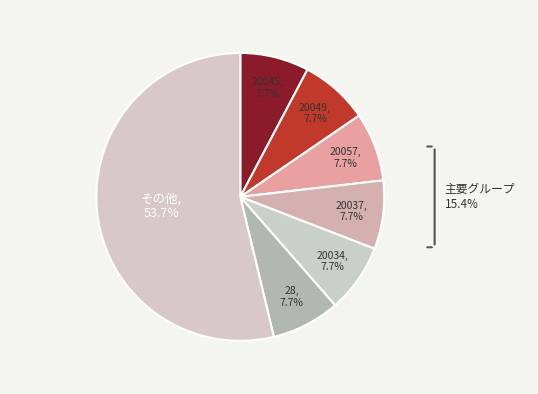

What is the smallest slice in the pie chart?

20046